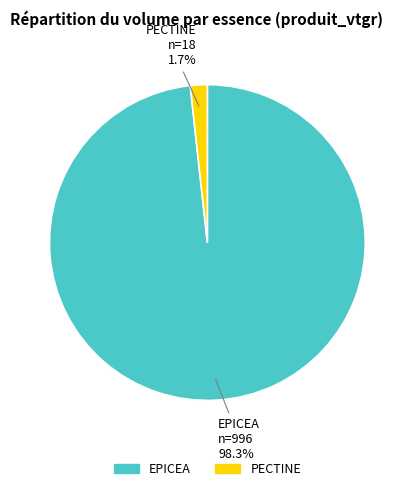

What percentage is the PECTINE slice, to the nearest percent?

2%